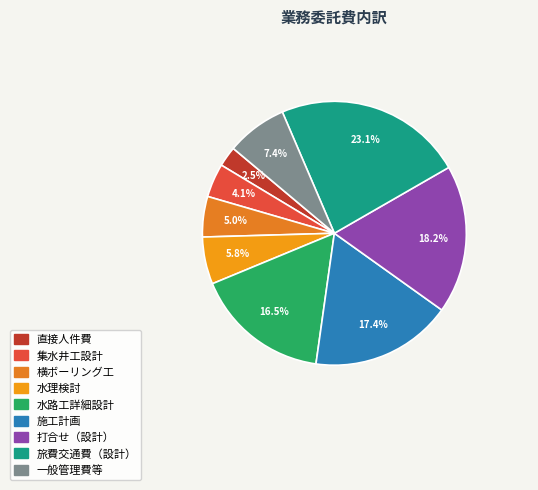

Which has a higher value, 集水井工設計 or 旅費交通費（設計）?

旅費交通費（設計）